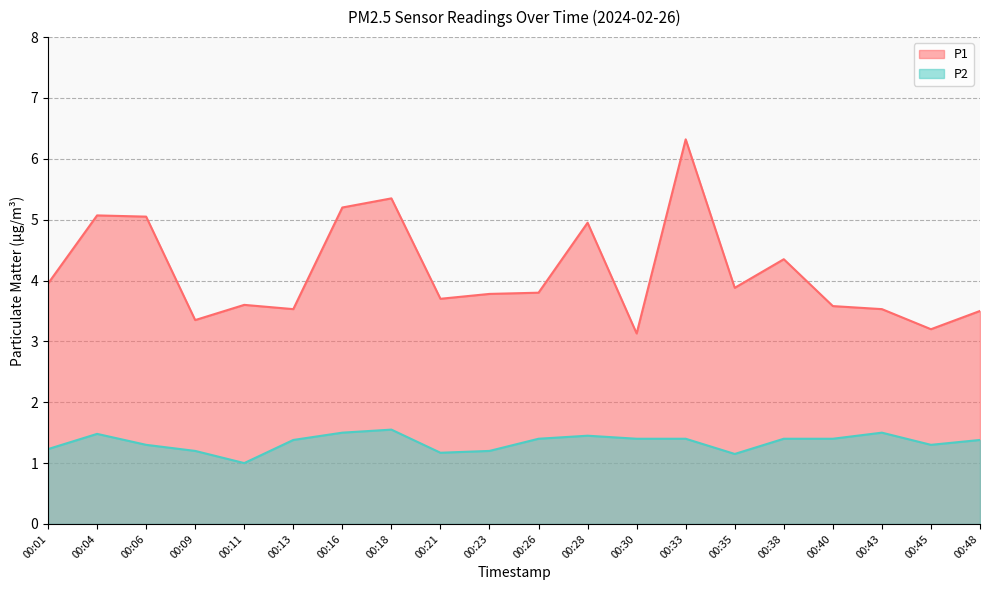

What is the difference between the P1 values at 00:38 and 00:48?

0.8